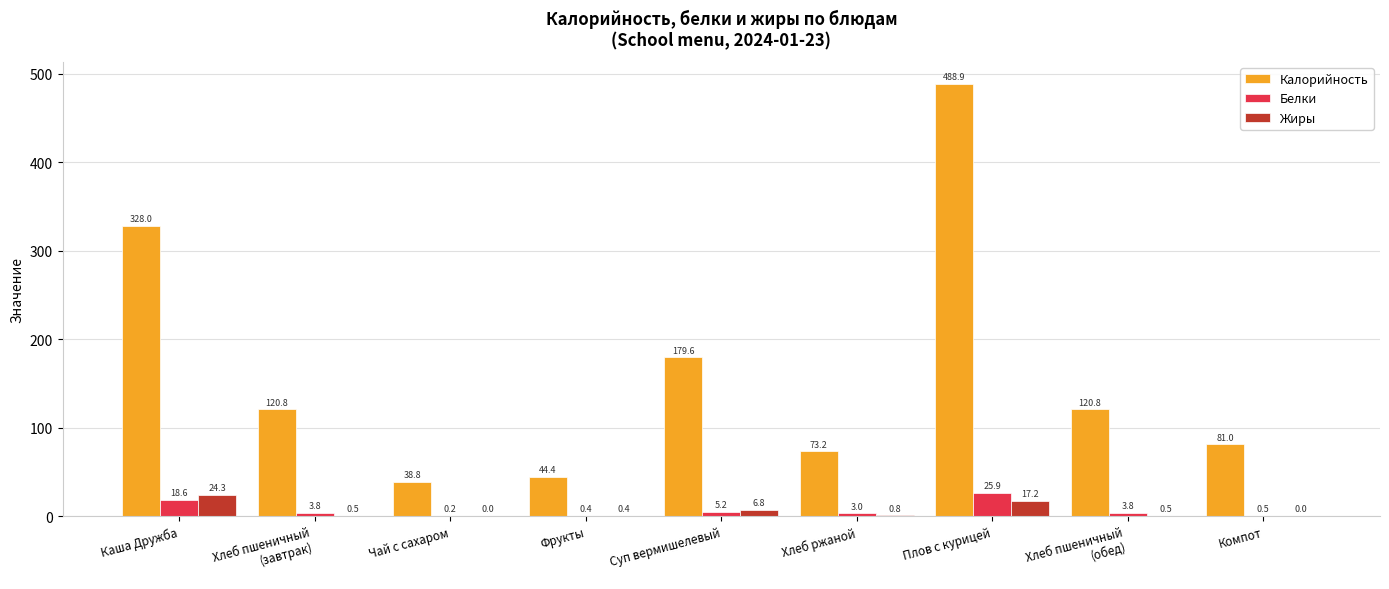

Are the bars horizontal?

No